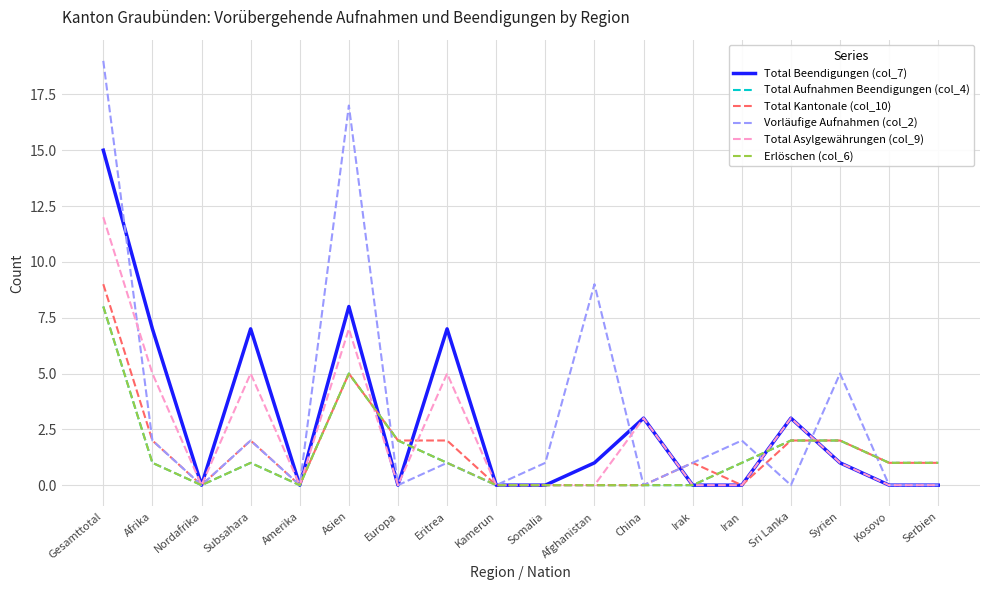

What is the difference between the Total Aufnahmen Beendigungen (col_4) values at Kosovo and Asien?

4